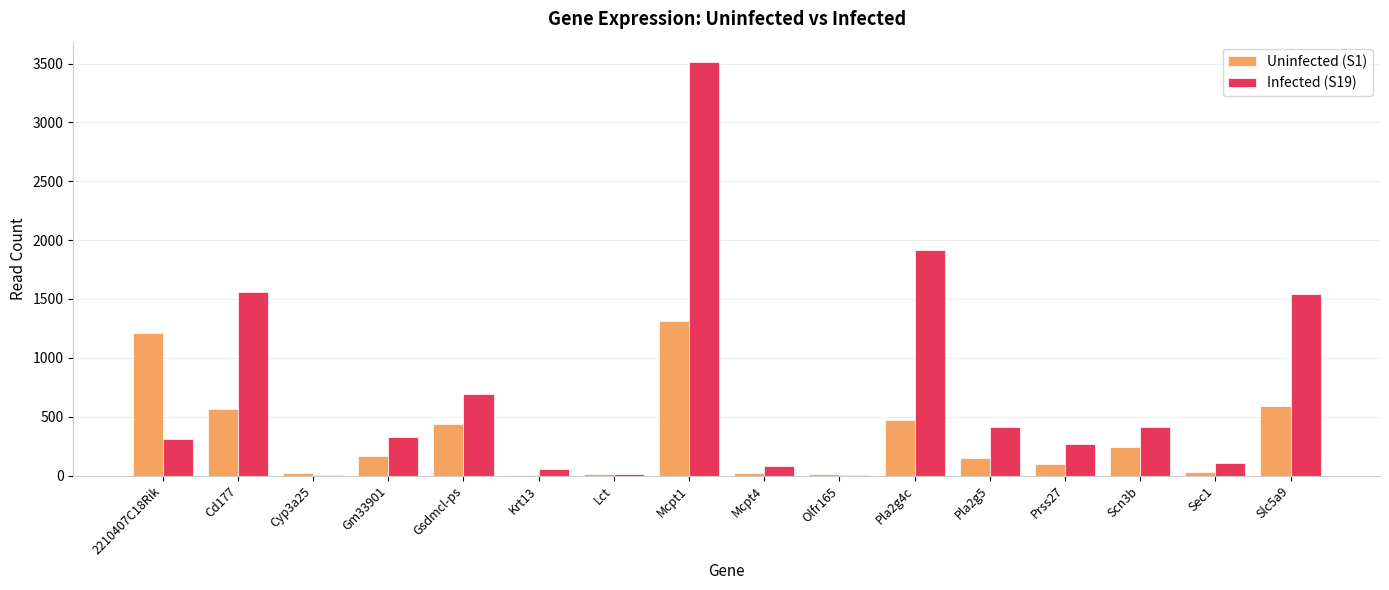

Between Gsdmcl-ps and Scn3b, which series saw the biggest shift?

Infected (S19)